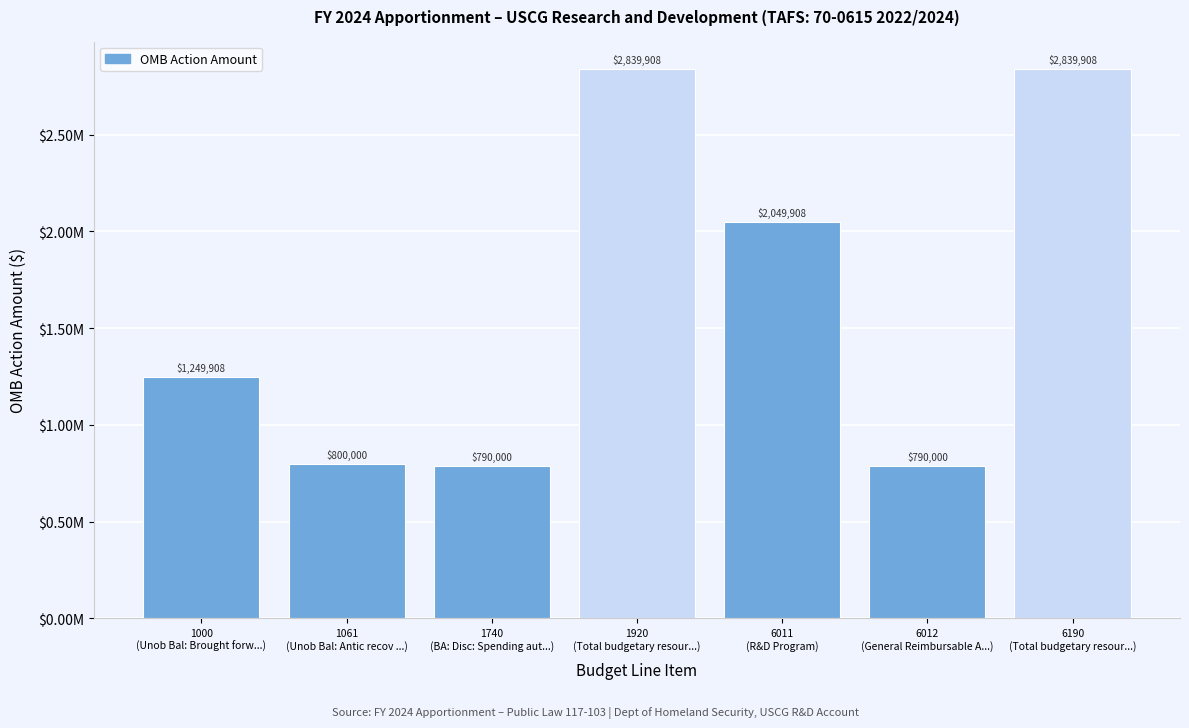

Does the chart contain any negative values?

No